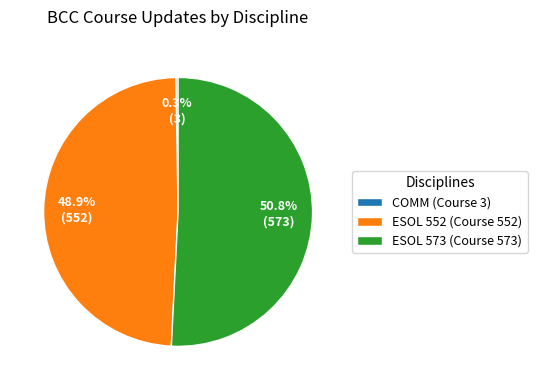

What percentage do ESOL 573 (Course 573) and ESOL 552 (Course 552) together represent?

99.7%